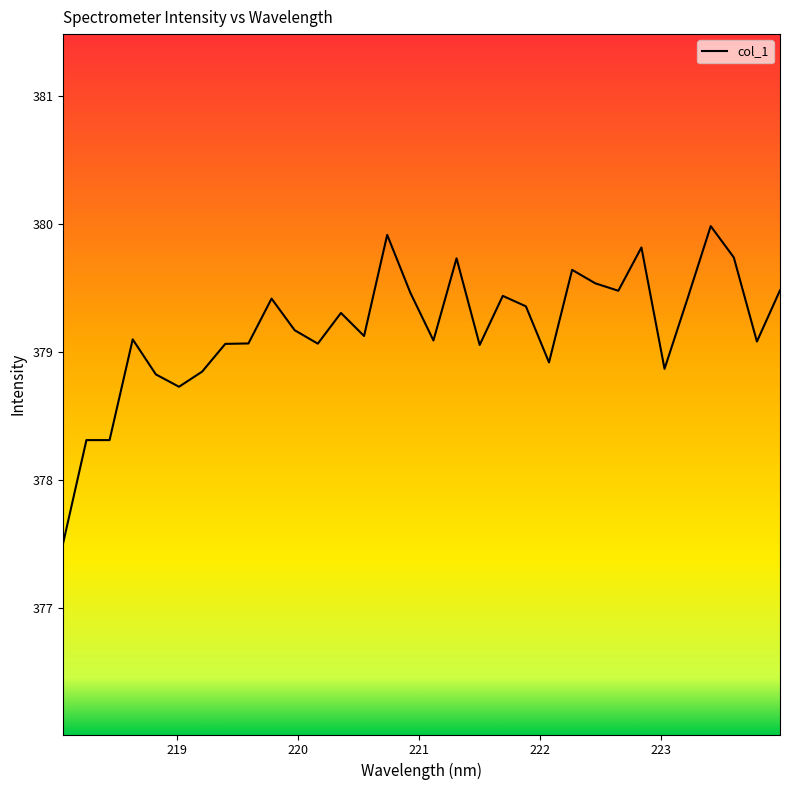

What is the greatest value displayed?

380.0